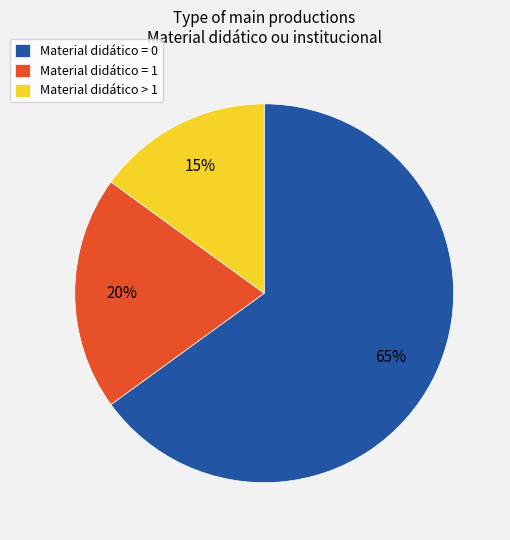

To the nearest percent, what portion does Material didático = 0 represent?

65%